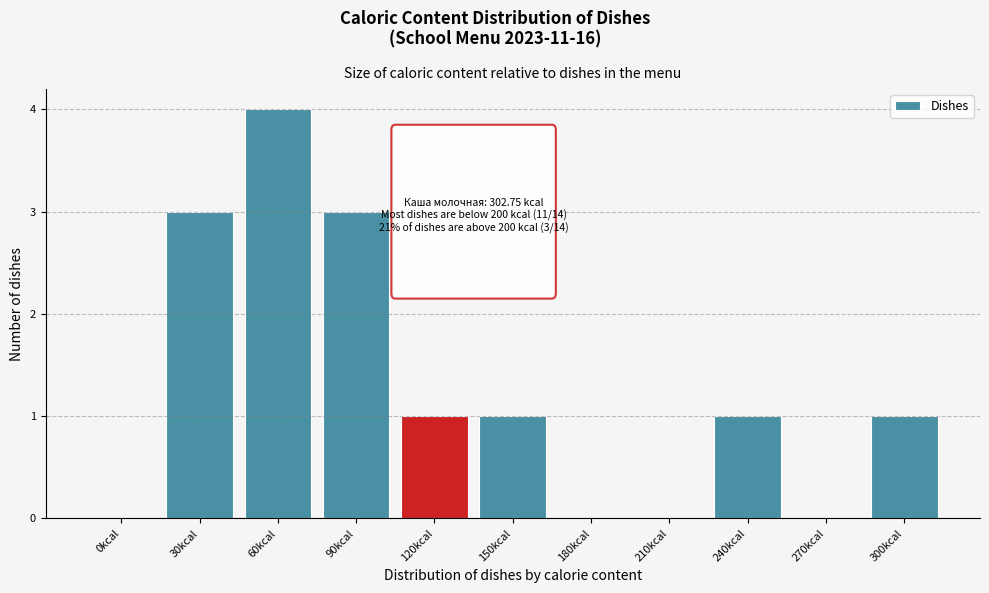

Reading left to right, transcribe all the data shown in this chart.

0kcal=0	30kcal=3	60kcal=4	90kcal=3	120kcal=1	150kcal=1	180kcal=0	210kcal=0	240kcal=1	270kcal=0	300kcal=1